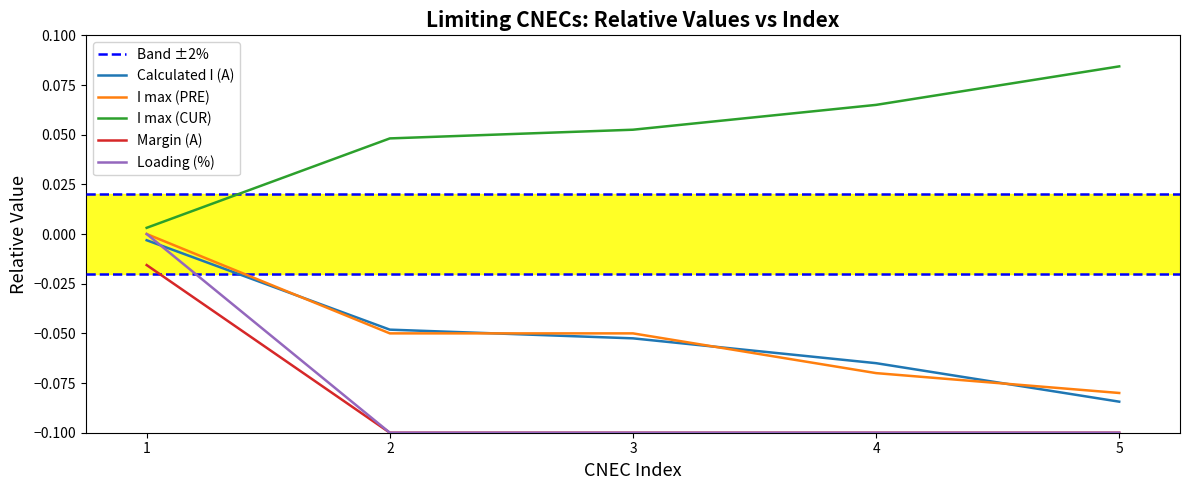

The value of Loading (%) at 5 is -0.0. True or false?

False